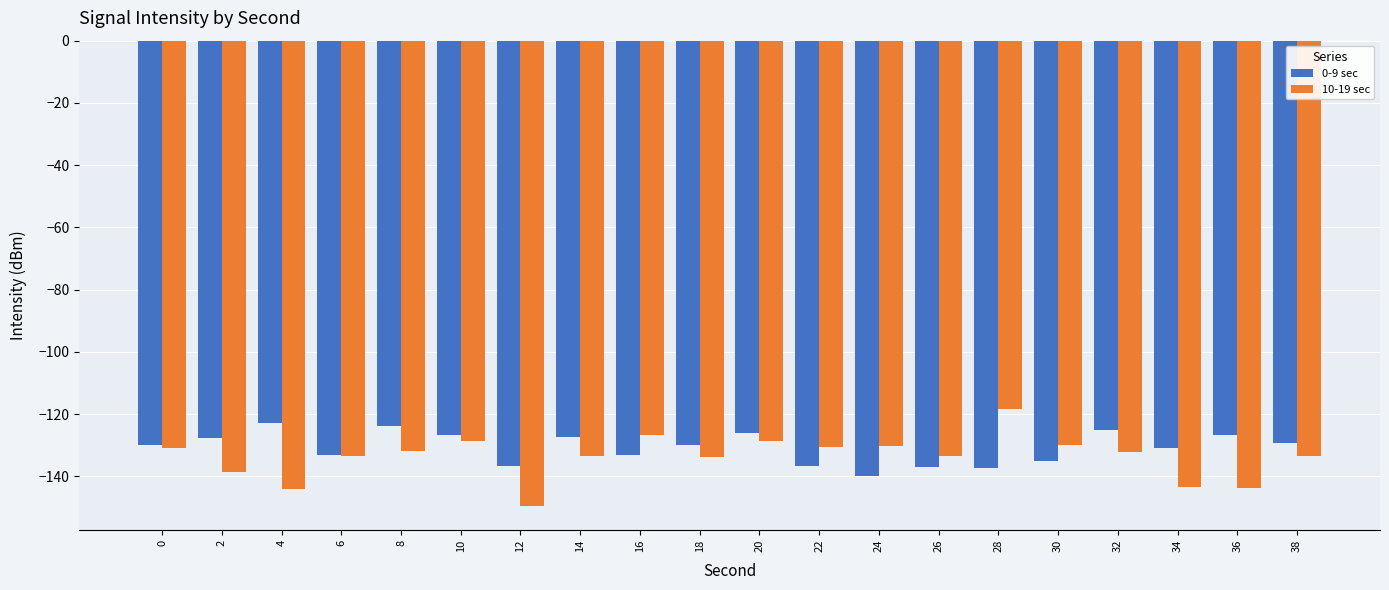

What is the total value across all series at 18?

-263.7